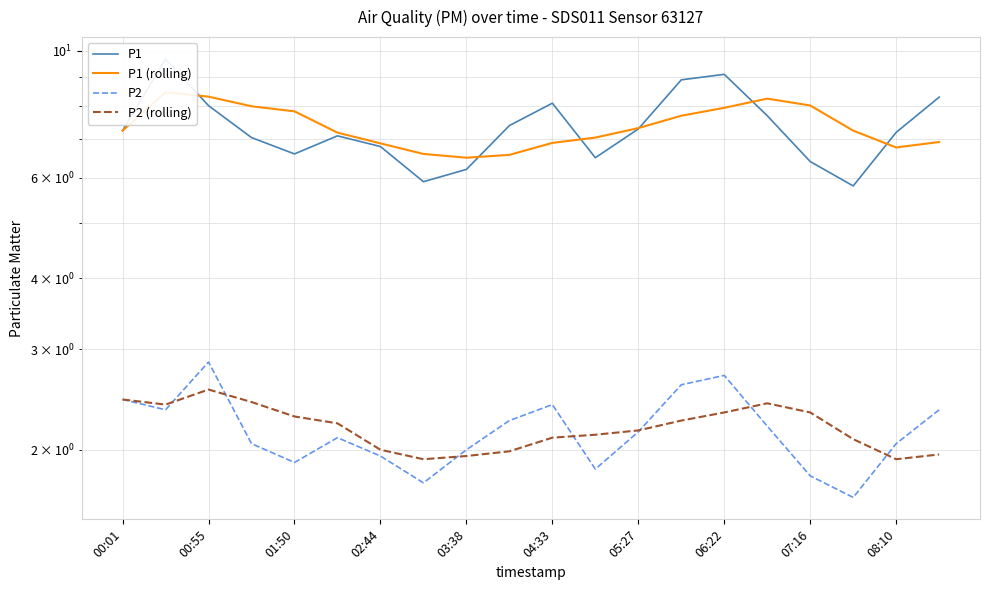

List the series in order of their peak value, highest first.

P1, P1 (rolling), P2, P2 (rolling)